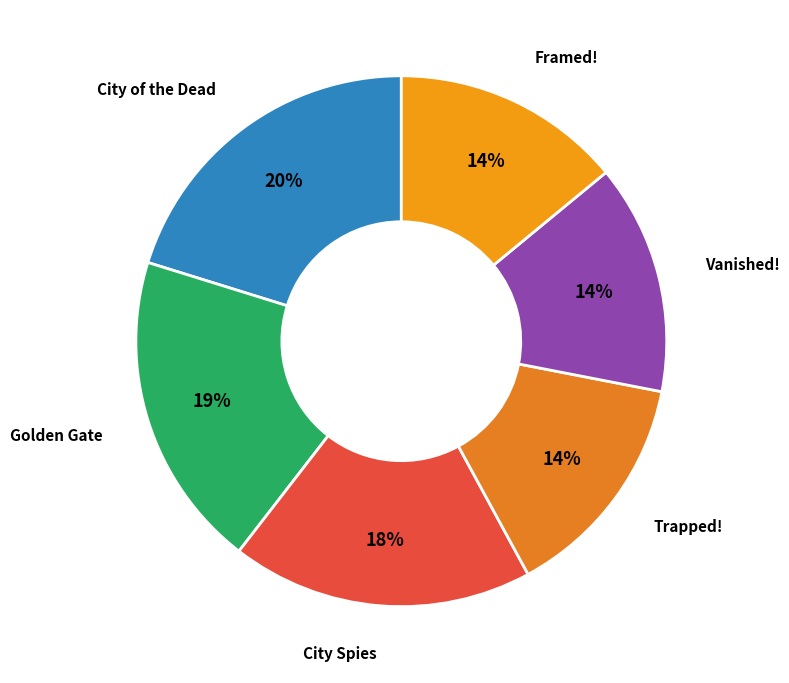

To the nearest percent, what is the average slice percentage?

17%